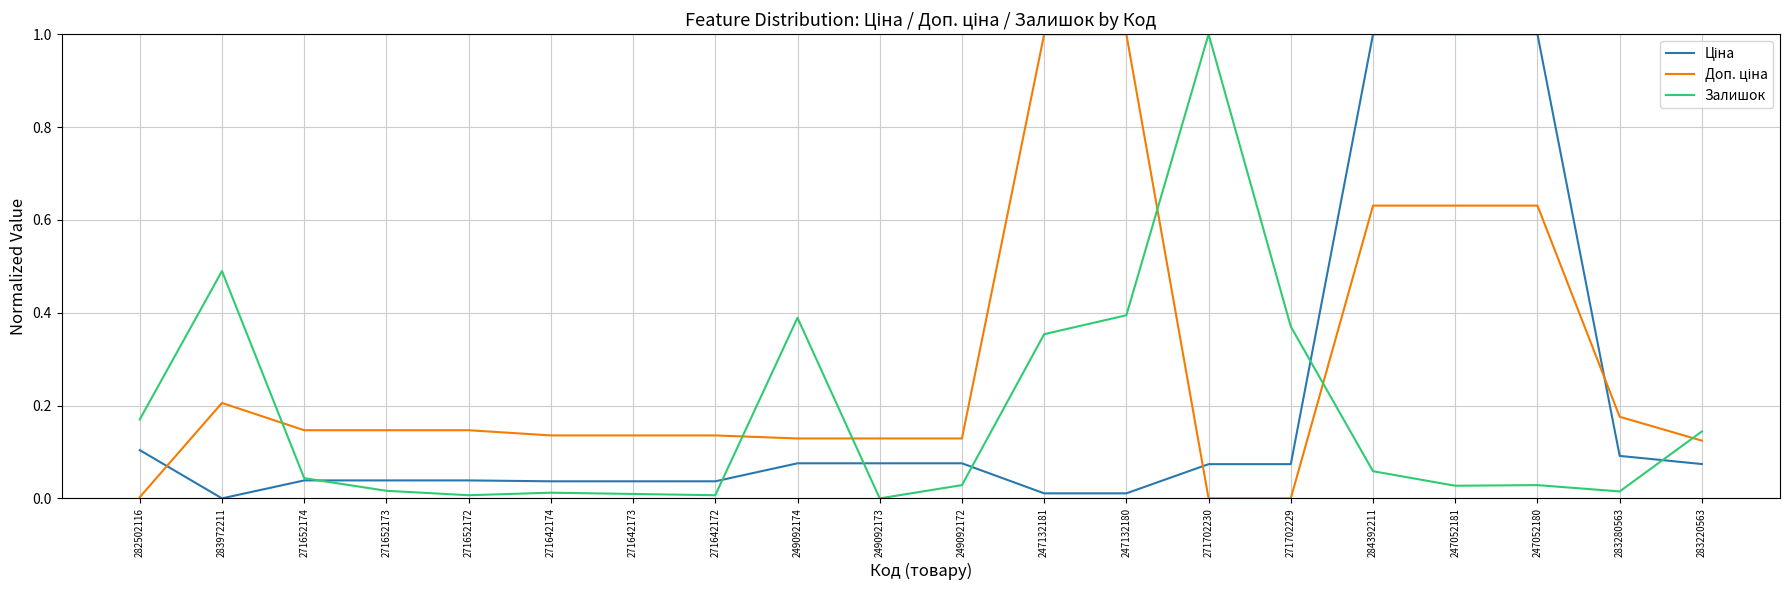

At how many categories does at least one series exceed 0?

20